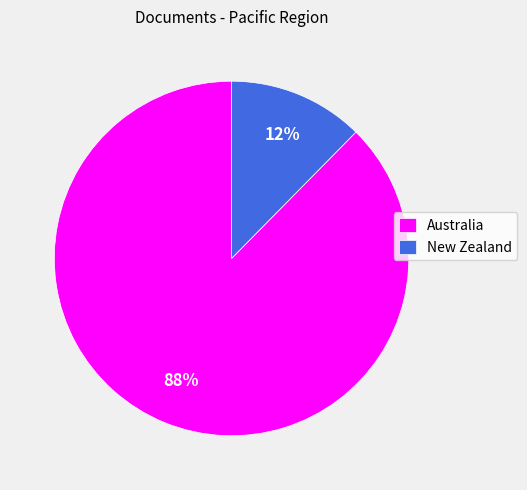

Is the sum of Australia and New Zealand greater than half?

Yes